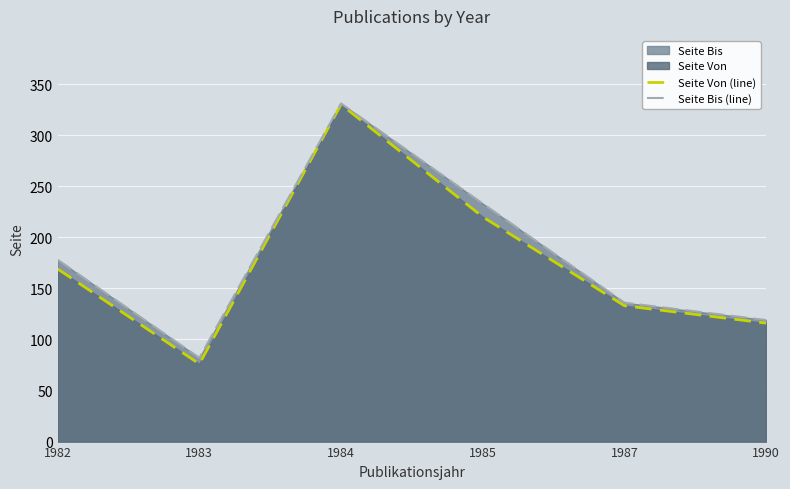

What is the total value across all series at 1985?

453